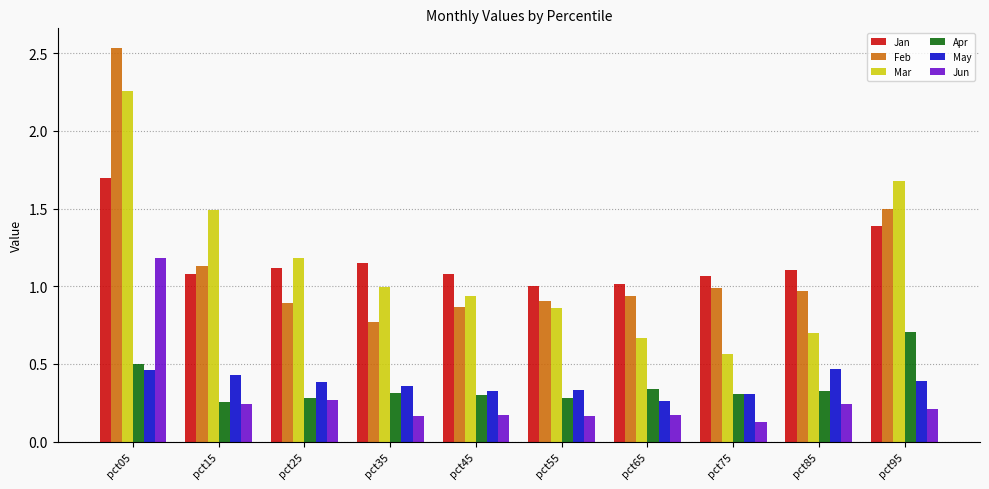

Where is May nearest to the value 0?

pct65